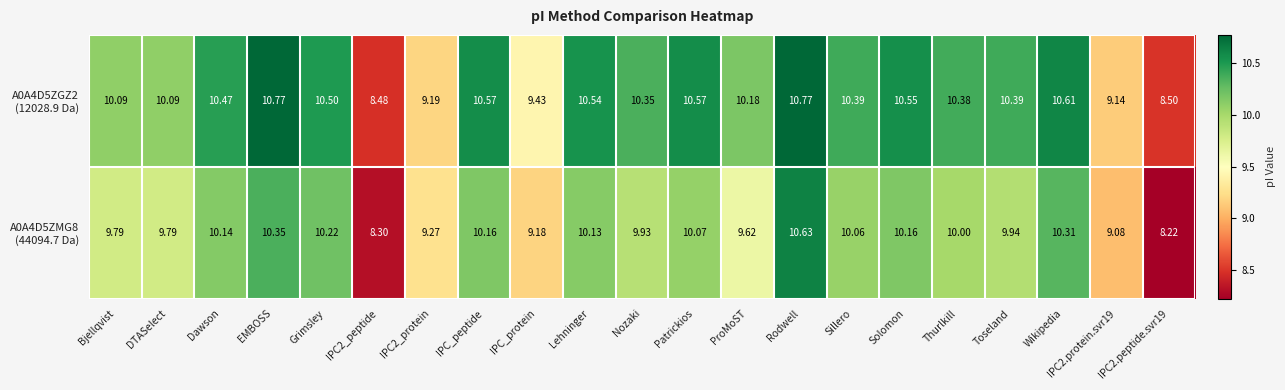

At which category is the sum across all series the highest?

Rodwell